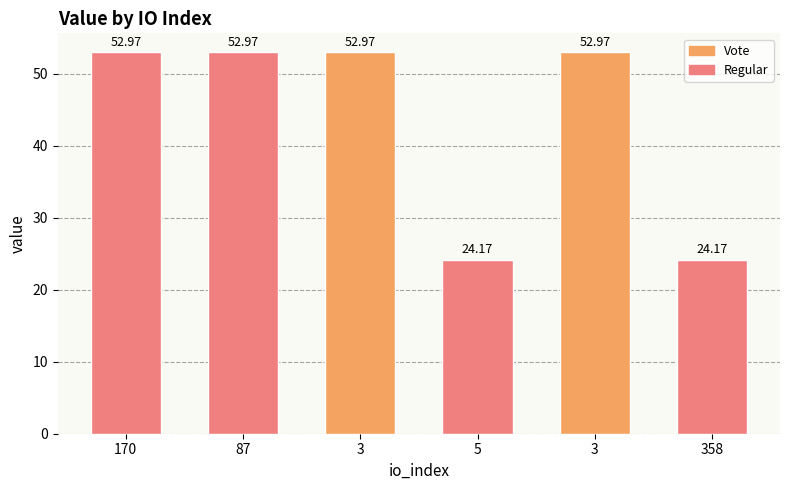

What is the change in value from 87 to 5?

-28.8